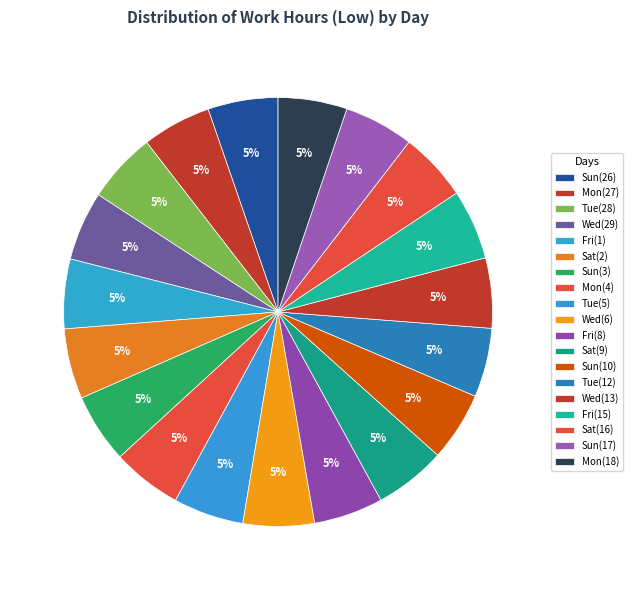

What percentage do Wed(6) and Wed(29) together represent?

10.6%